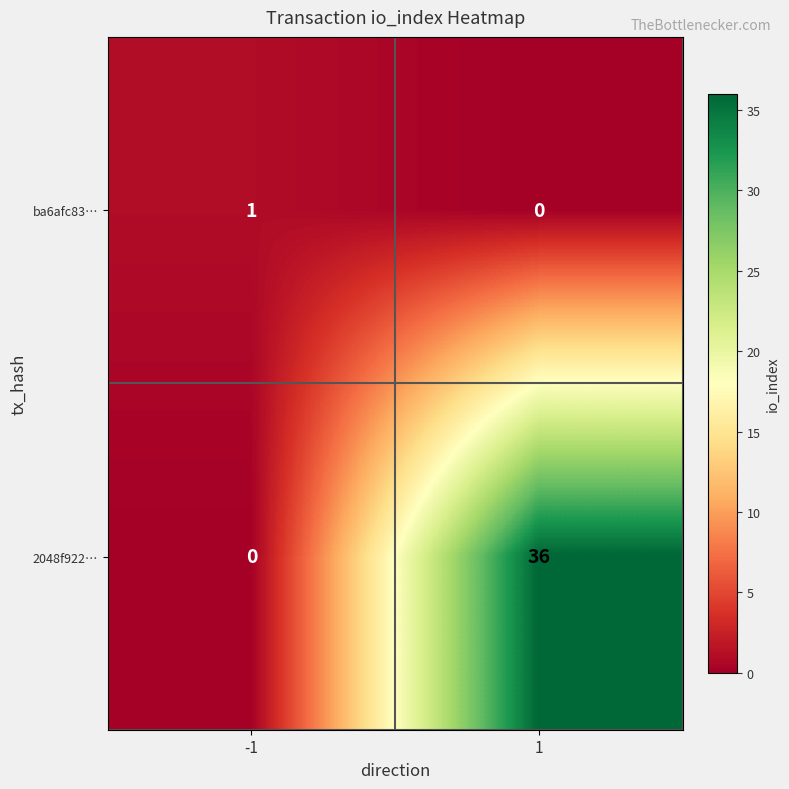

How many values in ba6afc83… are above zero?

1